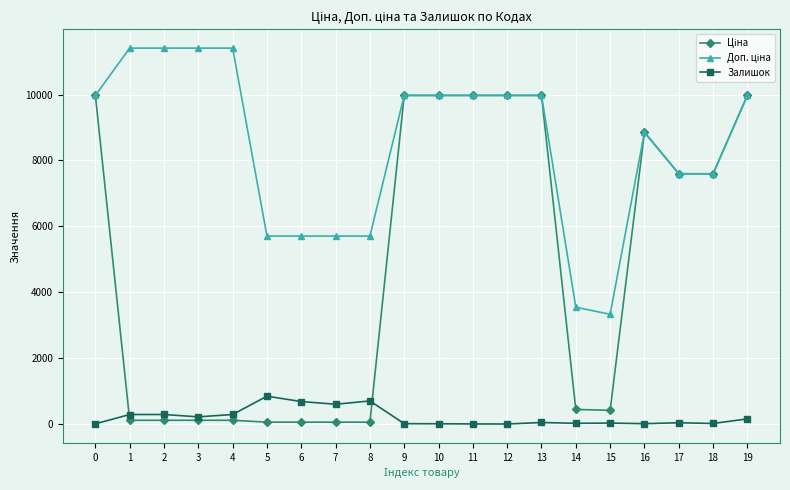

True or false: Залишок has a value of 683.0 at 6.

True